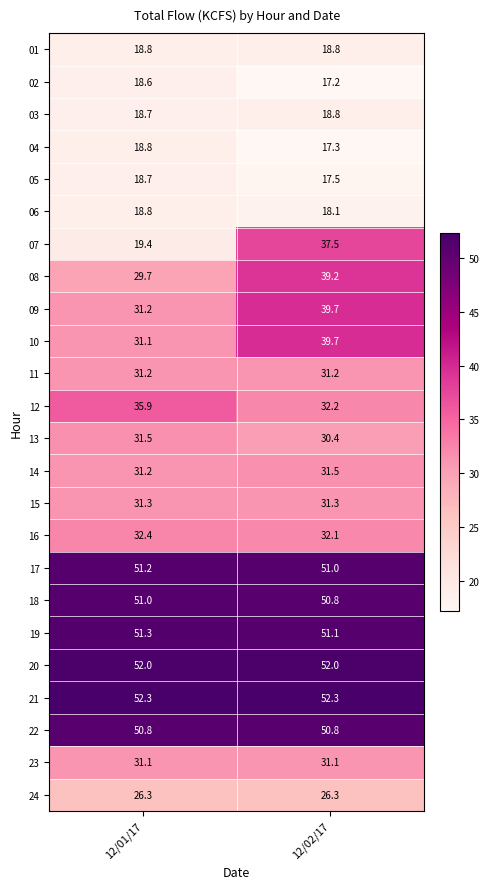

How many categories are shown in the chart?

2